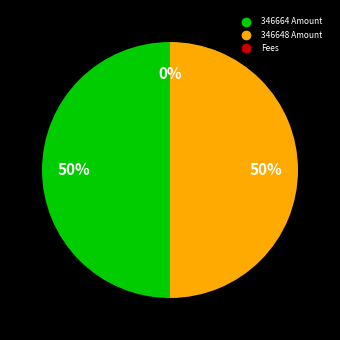

To the nearest percent, what is the average slice percentage?

33%